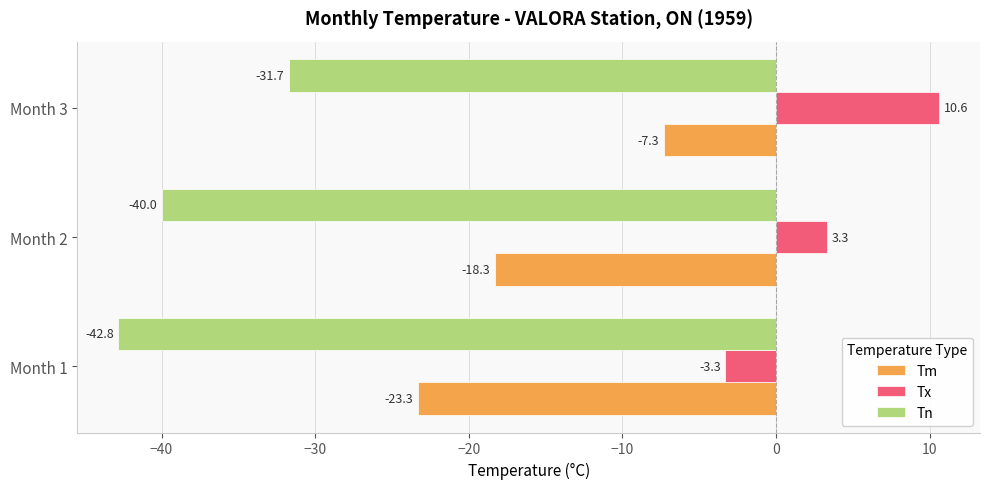

The Tm series shows -5.0 at Month 3. True or false?

False